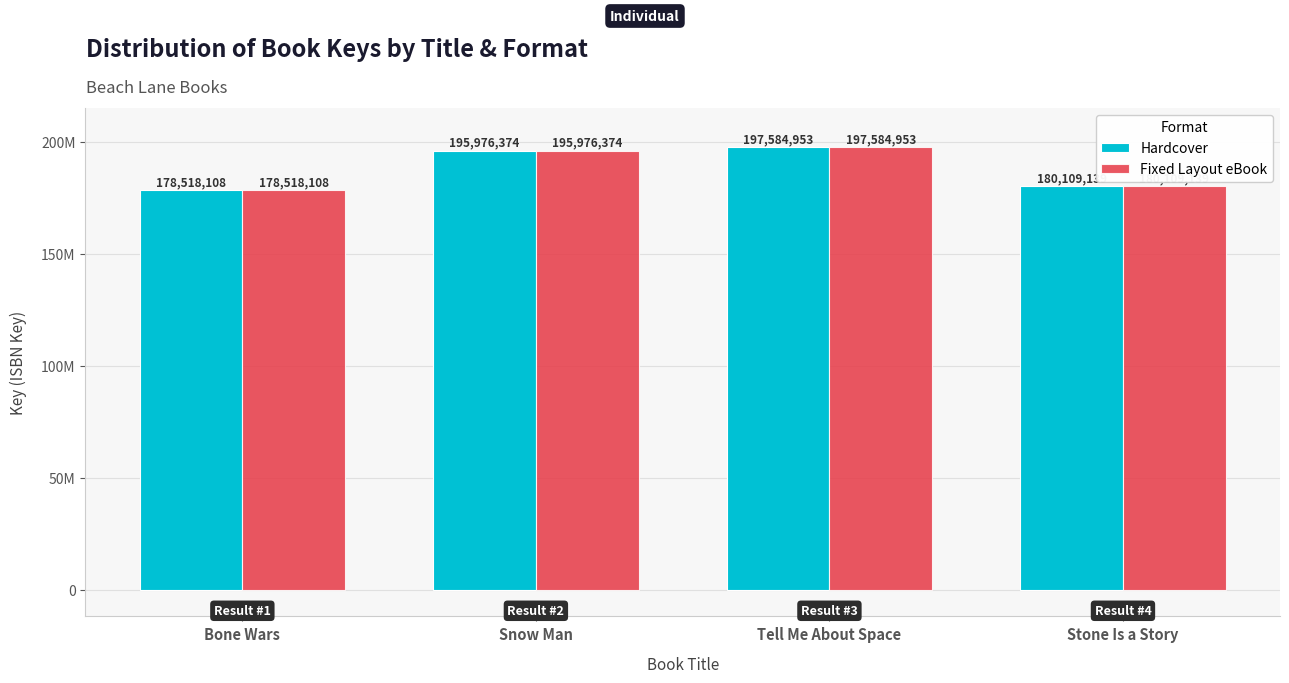

Rank the categories by Hardcover value from lowest to highest.

Bone Wars, Stone Is a Story, Snow Man, Tell Me About Space